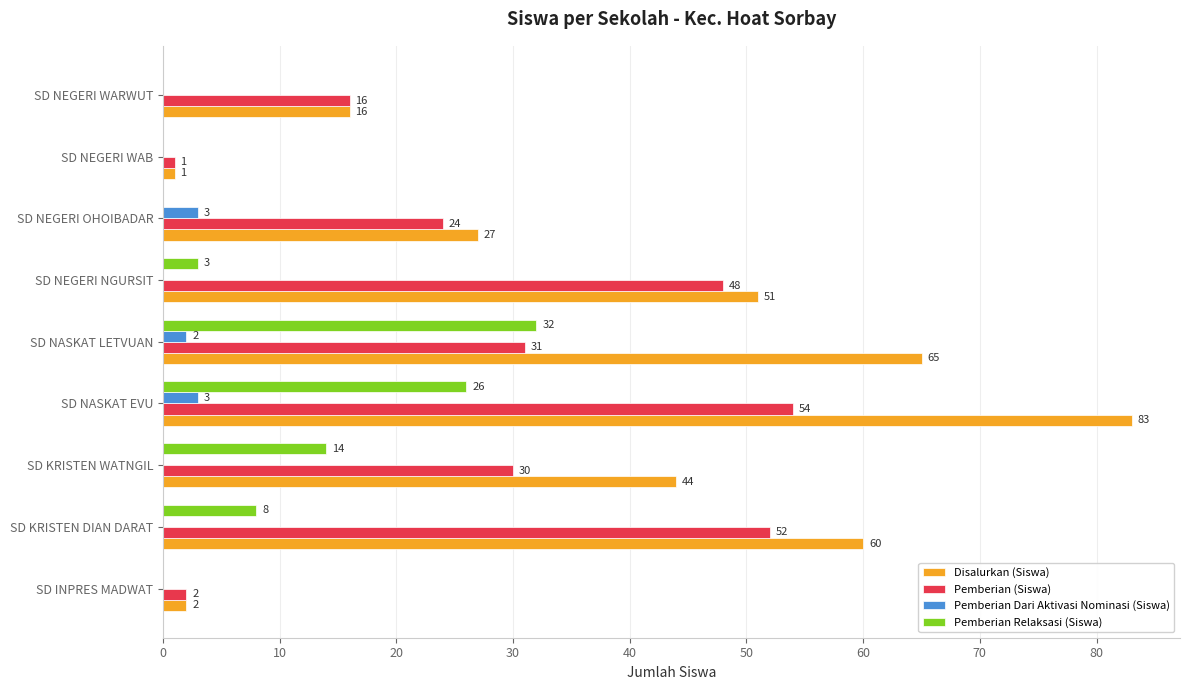

Is the value of Pemberian (Siswa) at SD NEGERI WAB greater than the value of Disalurkan (Siswa) at SD KRISTEN WATNGIL?

No